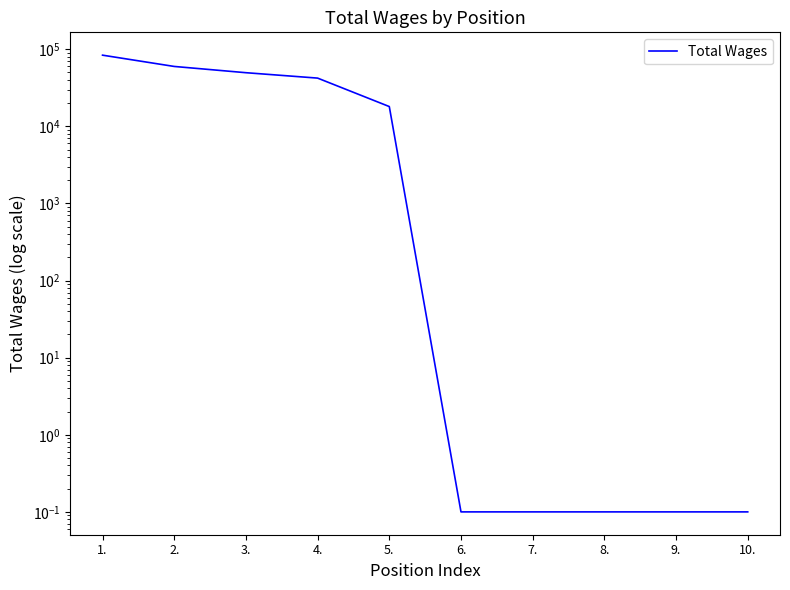

How many lines are shown in the chart?

1